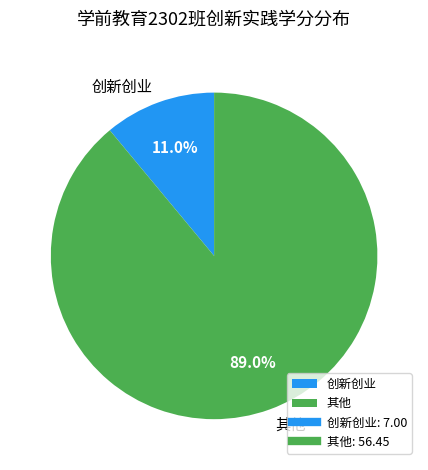

To the nearest percent, what is the average slice percentage?

50%